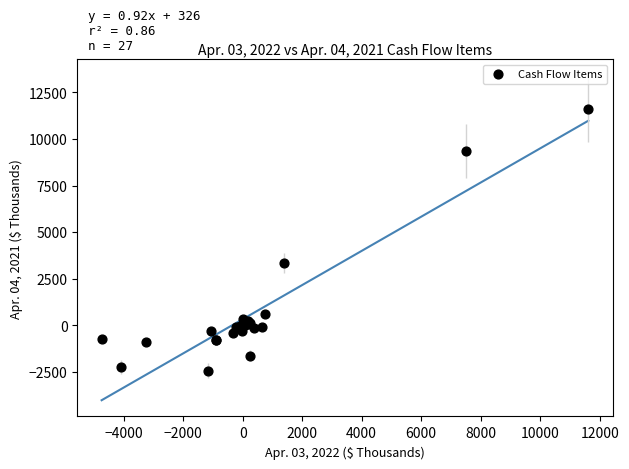

What Y value in the scatter plot is closest to 4587?

3346